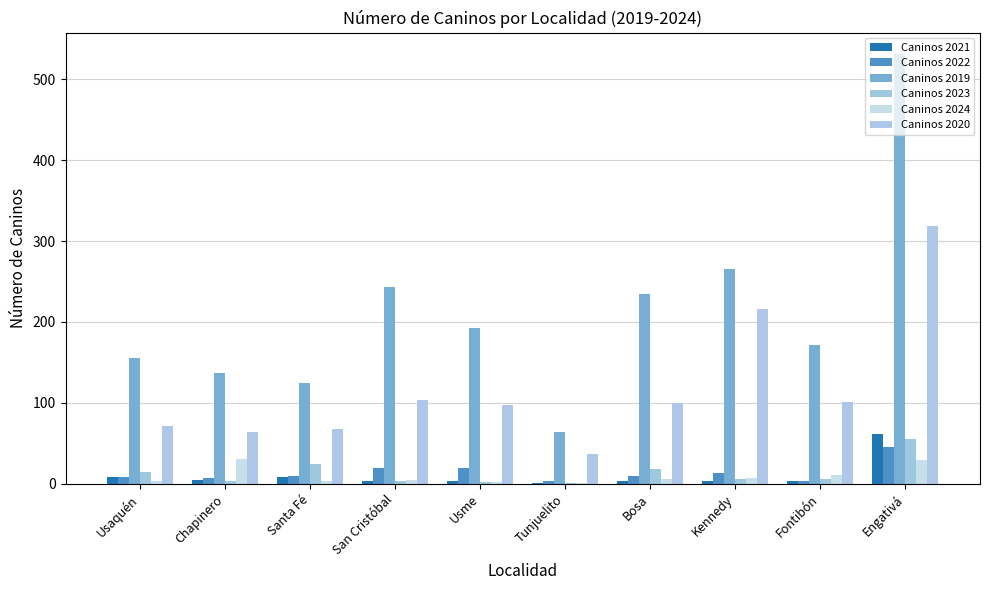

At which label does Caninos 2021 first exceed 4?

Usaquén